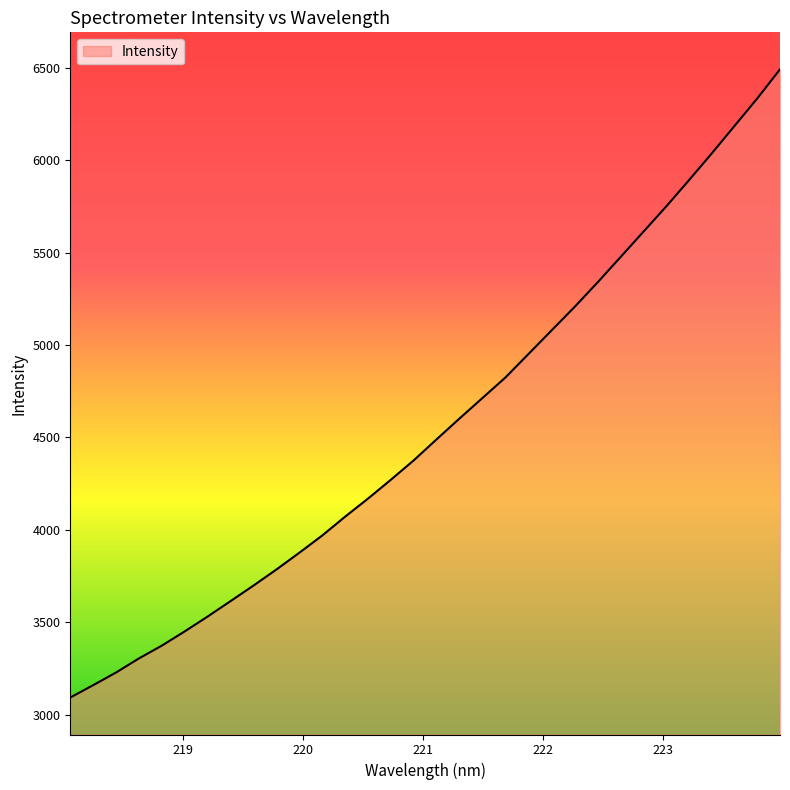

Count the number of categories in the chart.

32